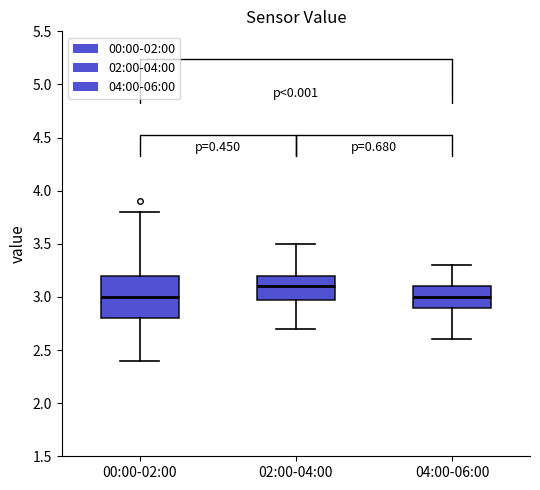

Which box has the highest median line?

02:00-04:00